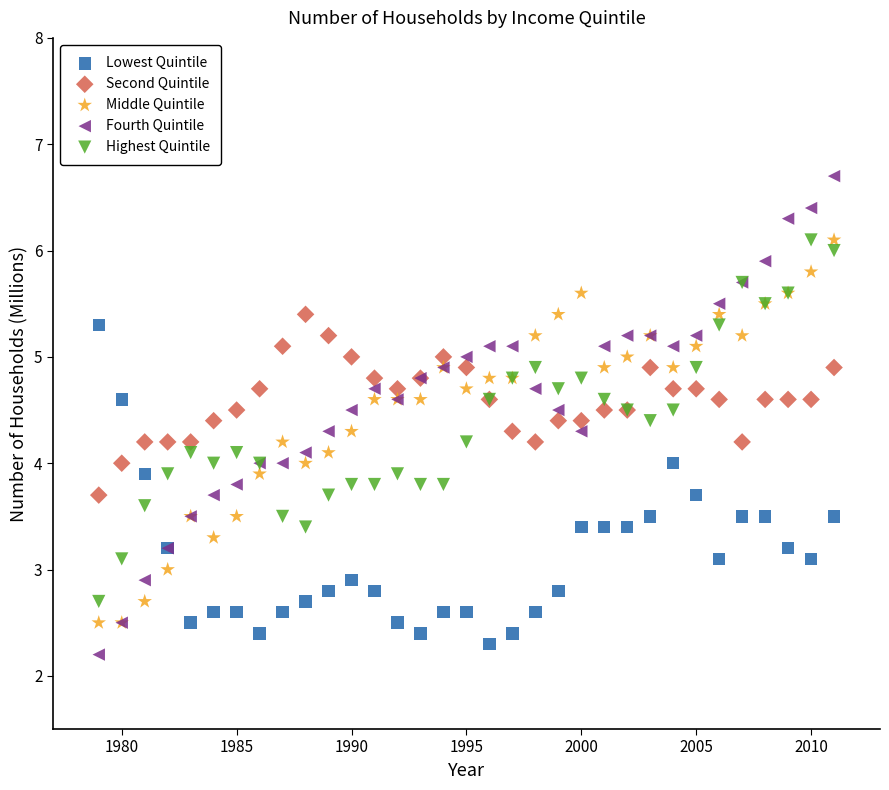

Which series contains the lowest Y value?

Fourth Quintile